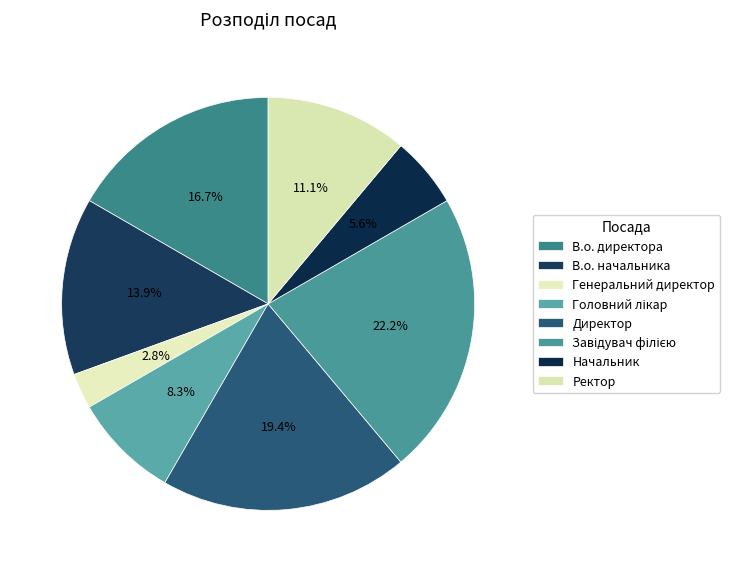

To the nearest percent, what portion does Генеральний директор represent?

3%